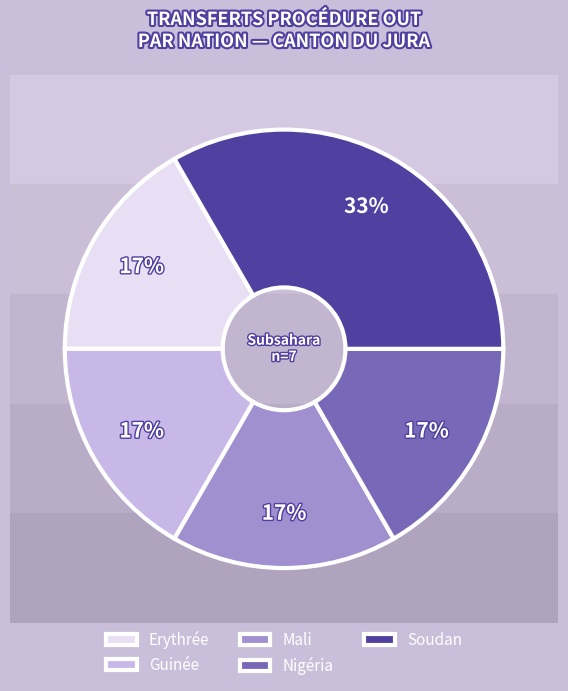

To the nearest percent, what is the difference between the largest and smallest slice percentages?

17%